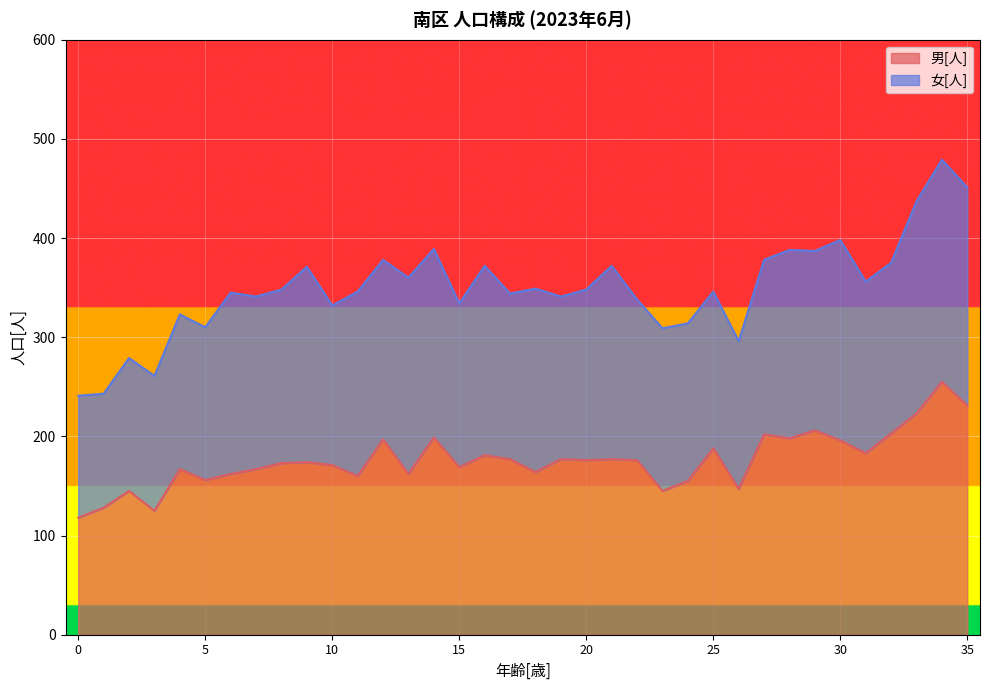

What is the average value?

176